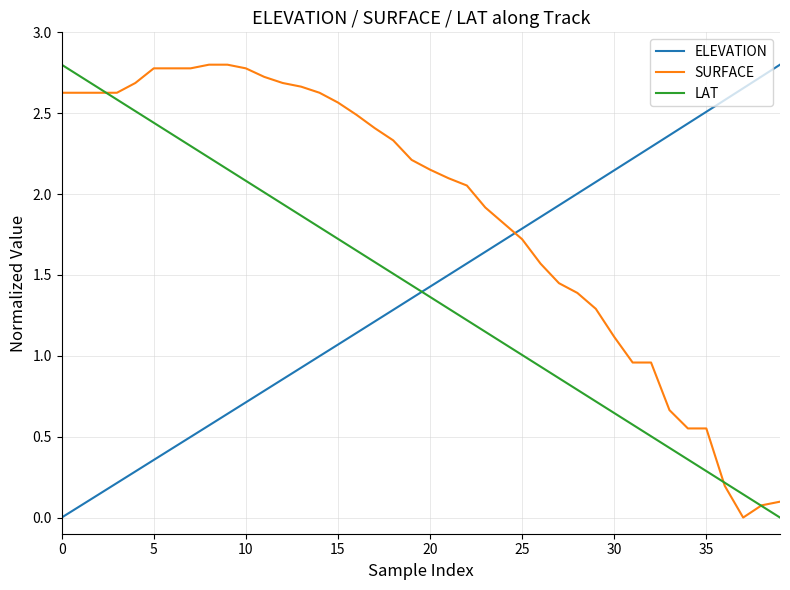

Count the number of categories in the chart.

40